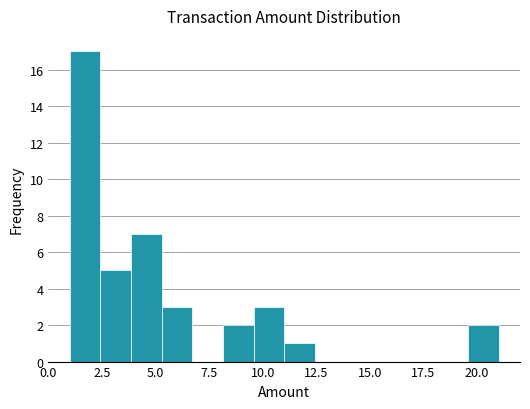

Read against the x-axis, roughly where is the centre of the tallest bar?

1.5